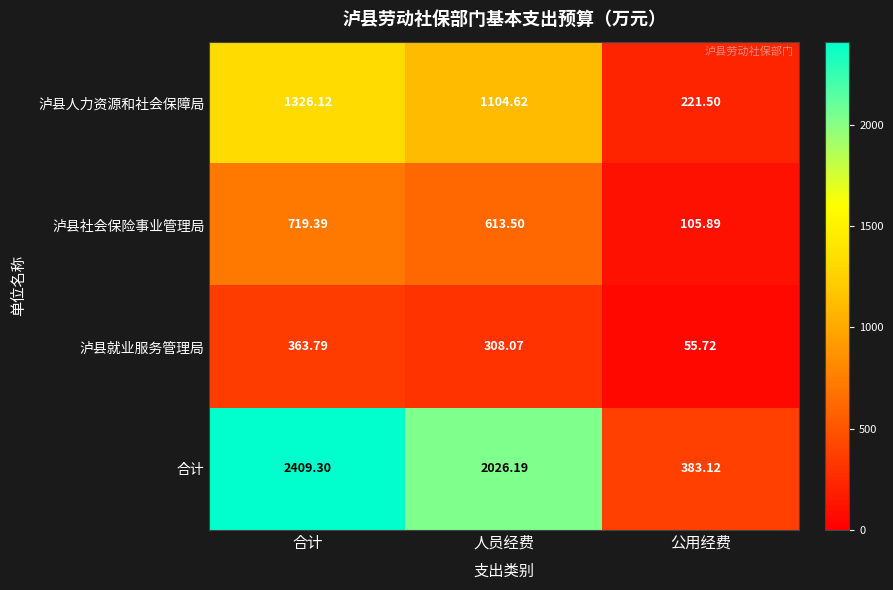

Is the value of 合计 at 合计 greater than the value of 泸县社会保险事业管理局 at 人员经费?

Yes